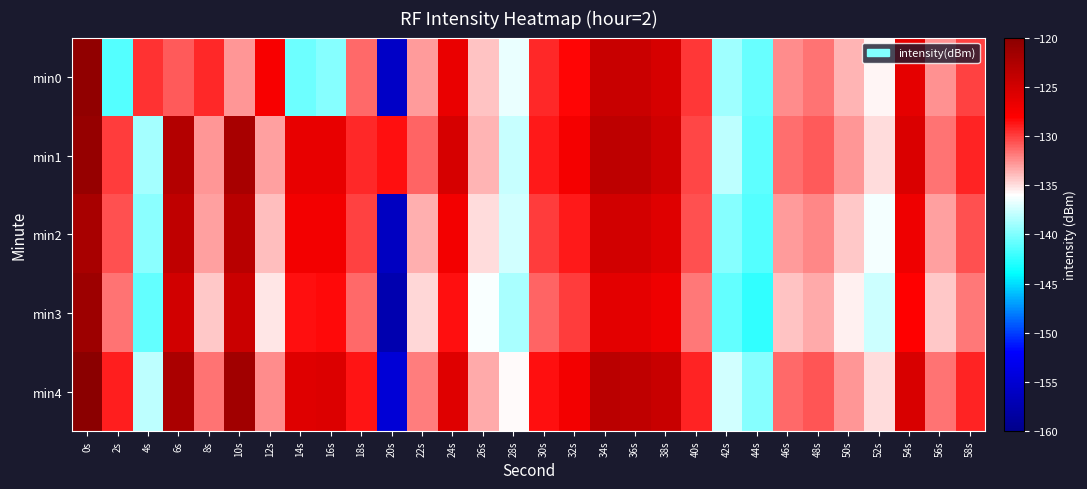

How many series are shown in this chart?

5